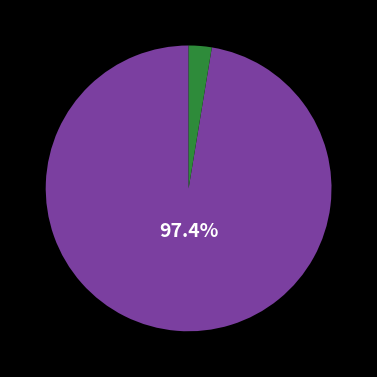

Is there any slice that represents more than half of the pie?

Yes